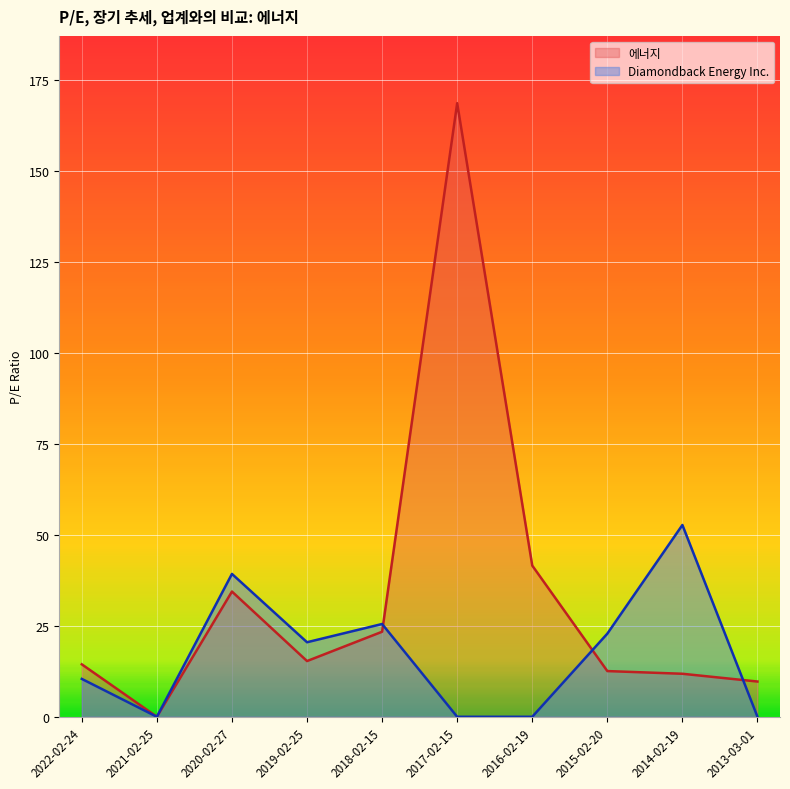

The value of Diamondback Energy Inc. at 2014-02-19 is 31.1. True or false?

False